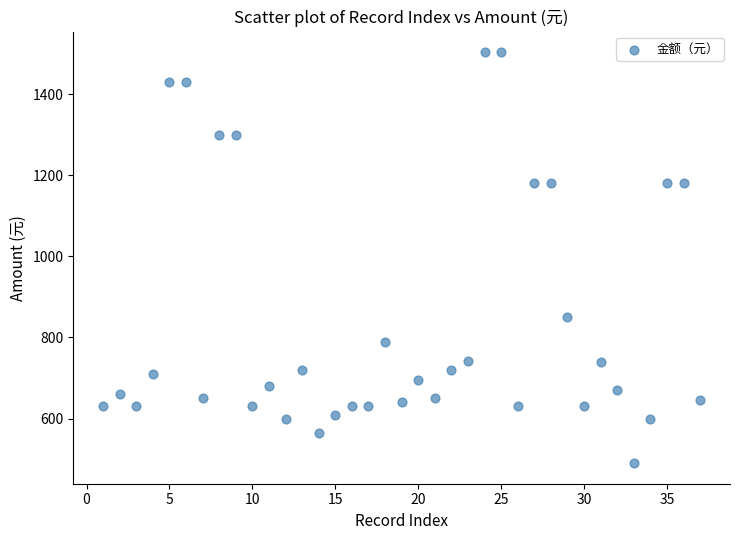

What is the range of Y values (max minus min)?

1014